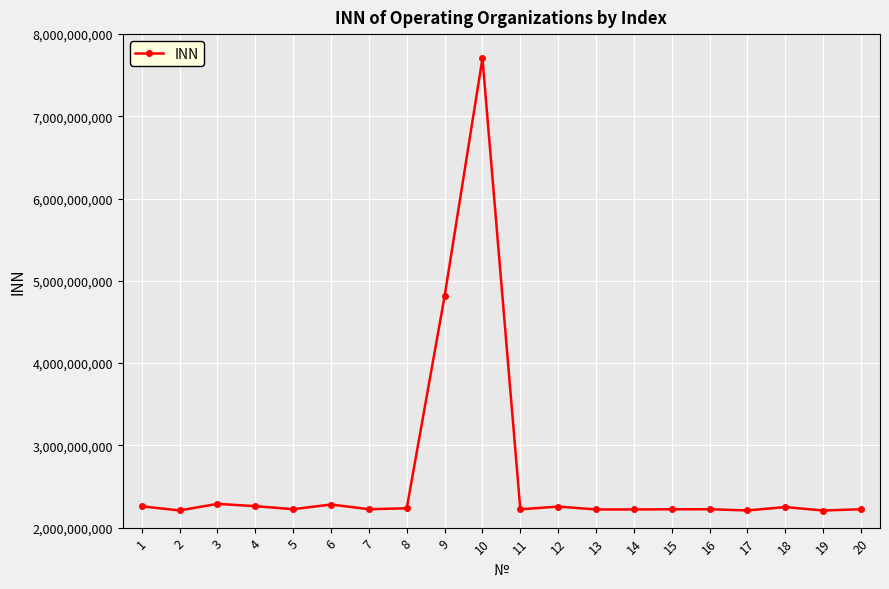

Which has a higher value, 19 or 12?

12